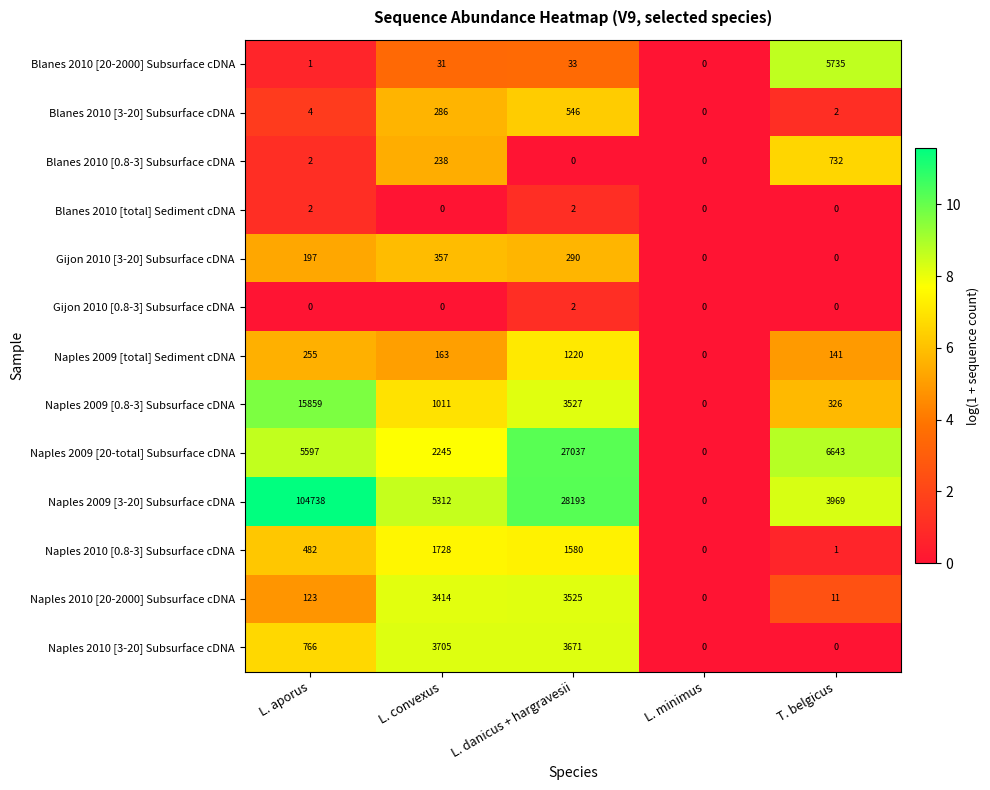

Is it true that Naples 2009 [3-20] Subsurface cDNA equals 37148 at L. minimus?

False